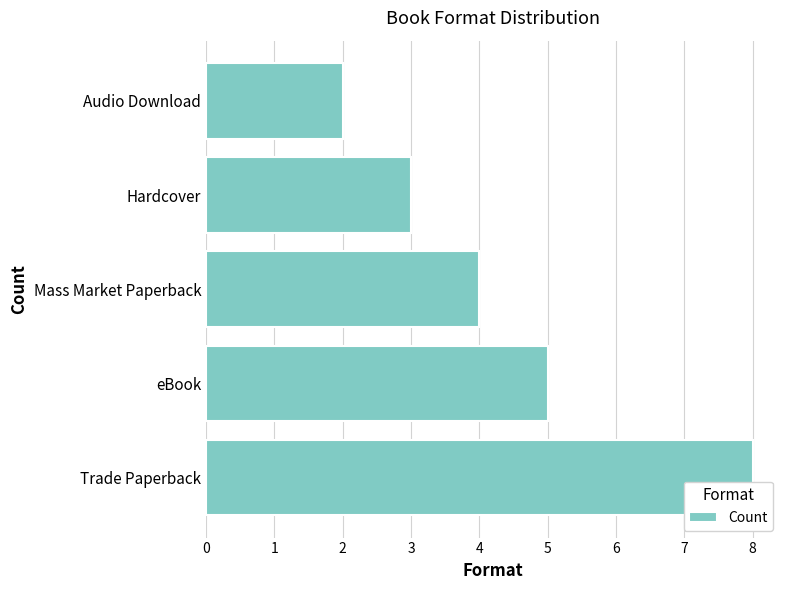

Is it true that the value at Mass Market Paperback is 2?

False